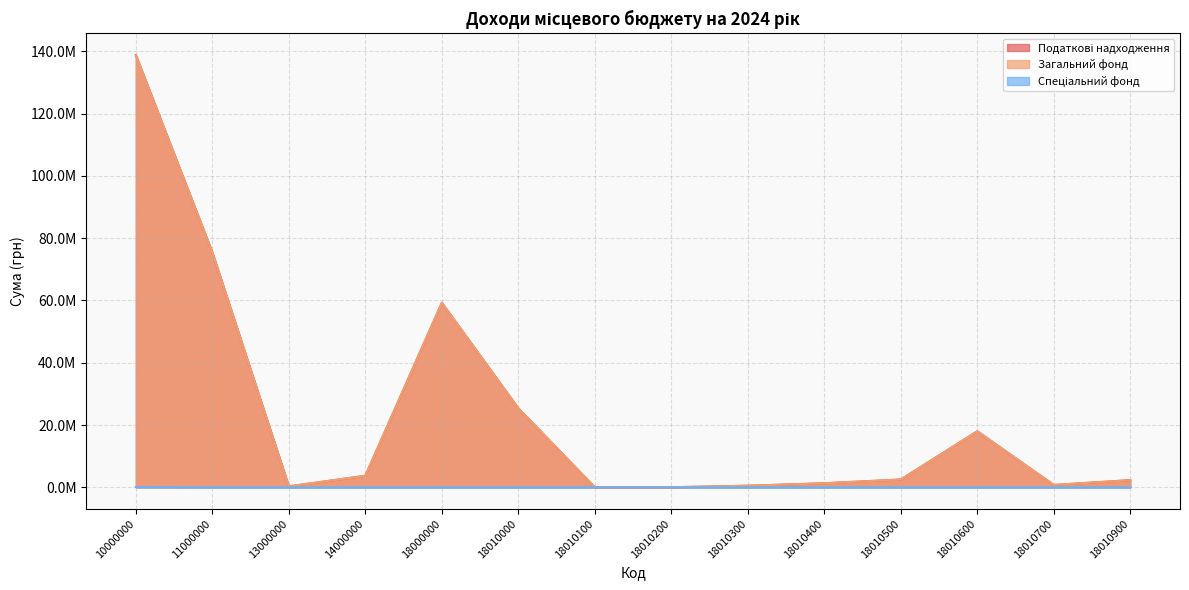

What is the value of the Загальний фонд point at the 13th from the left?

750000